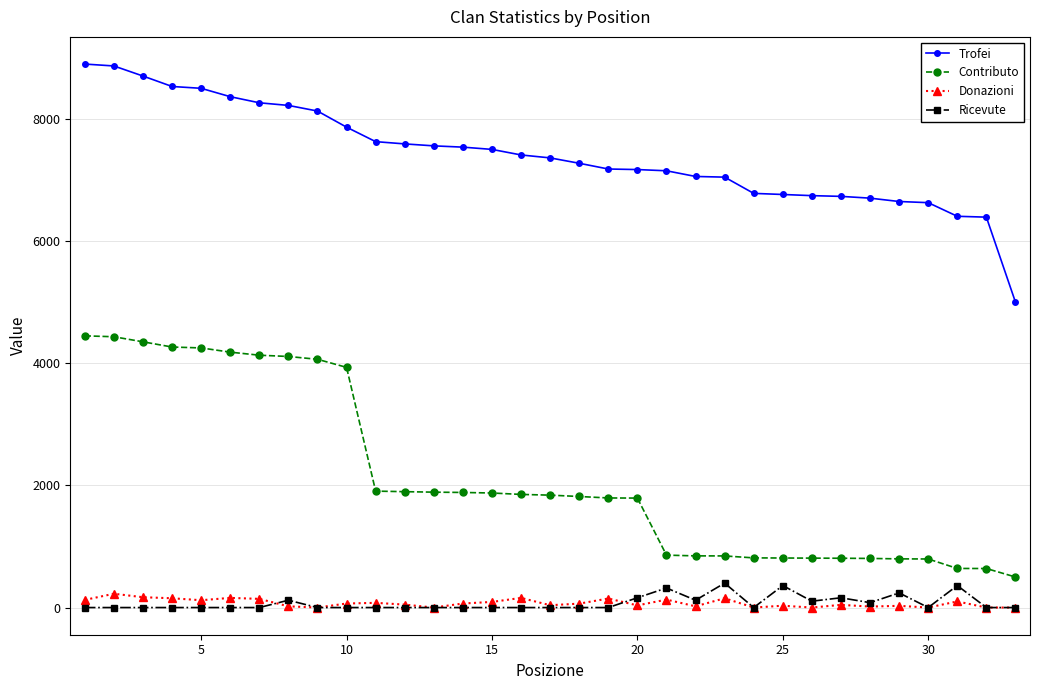

How many lines are shown in the chart?

4